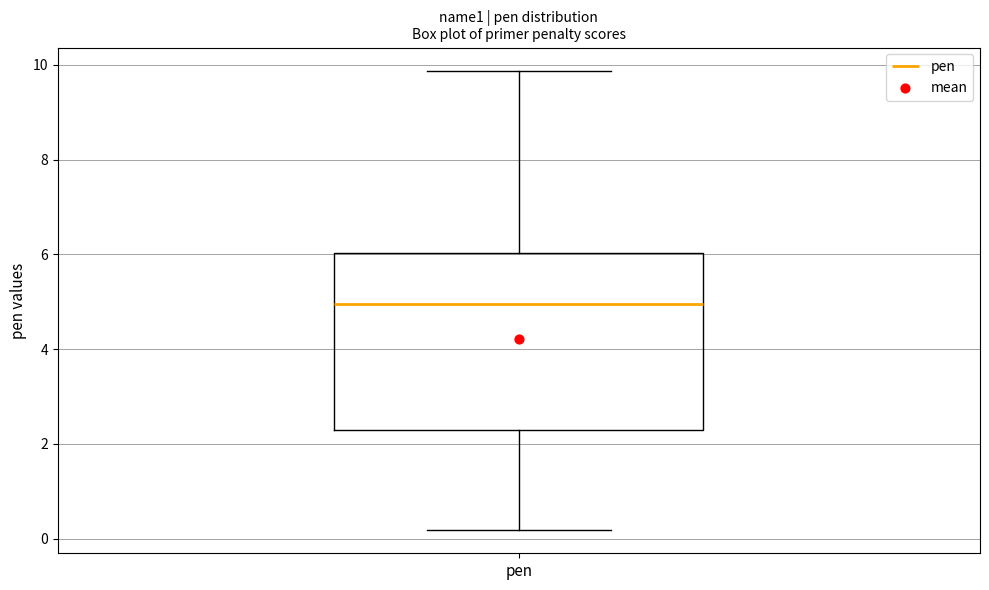

Read this box plot against the y-axis: the position of the median line, the range covered by the box, and the ends of both whiskers. The values are not printed on the chart, so give them approximately, as read against the axis.

median 5.0, box 2.2 to 6.0, whiskers 0.2 to 9.8